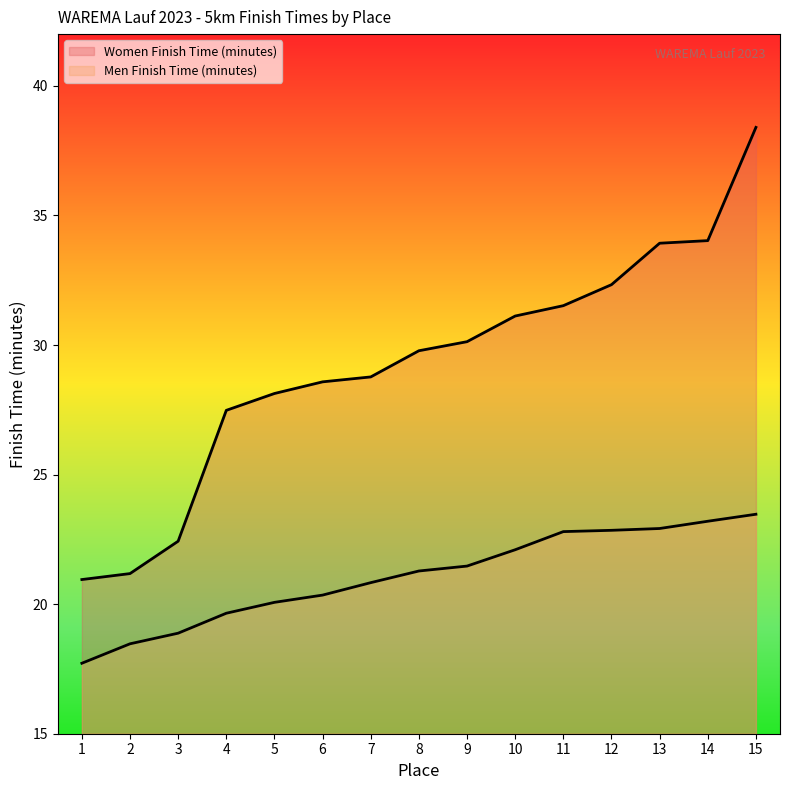

The value of Women Finish Time (minutes) at 14 is 7.2. True or false?

False